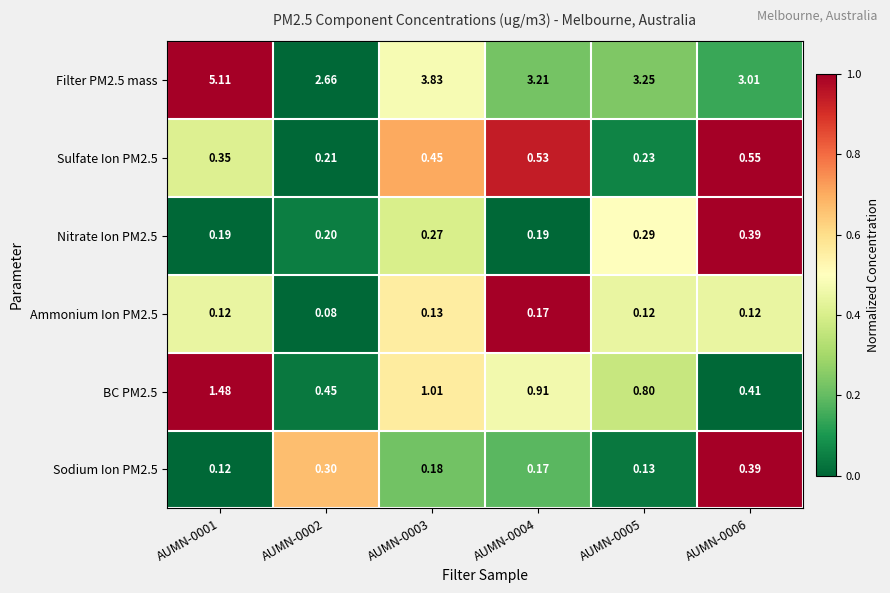

Is the value of Sodium Ion PM2.5 at AUMN-0004 greater than the value of Filter PM2.5 mass at AUMN-0002?

No